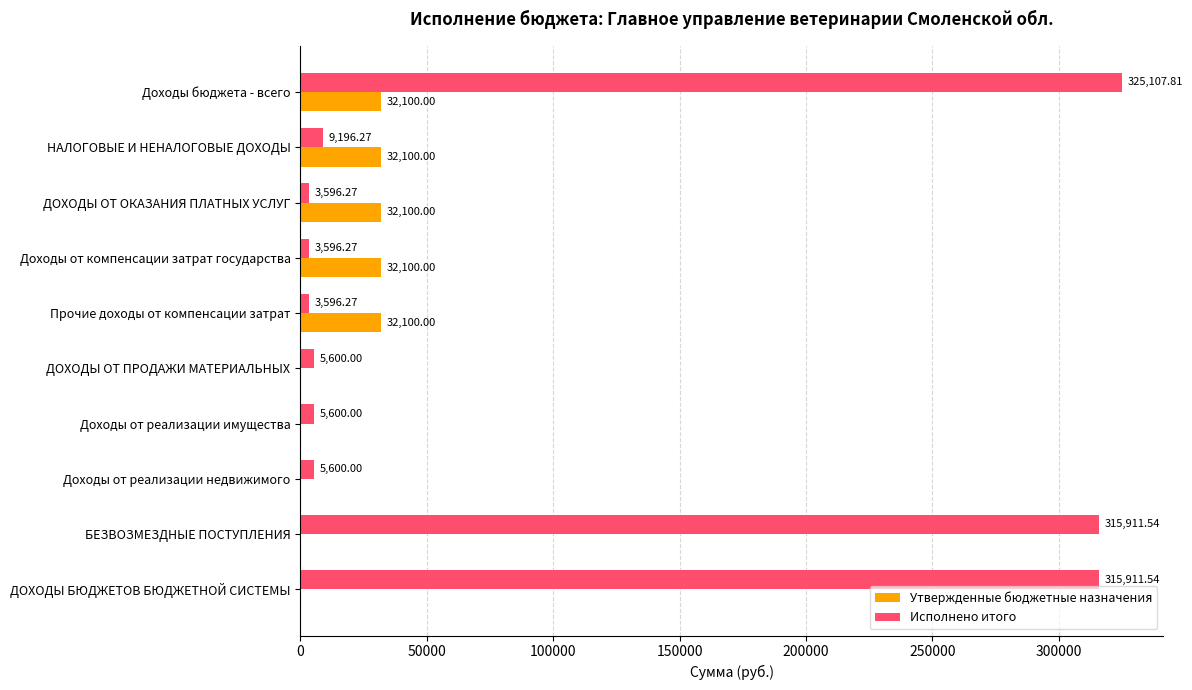

What is the sum of the Исполнено итого values at Доходы от компенсации затрат государства and НАЛОГОВЫЕ И НЕНАЛОГОВЫЕ ДОХОДЫ?

12792.5